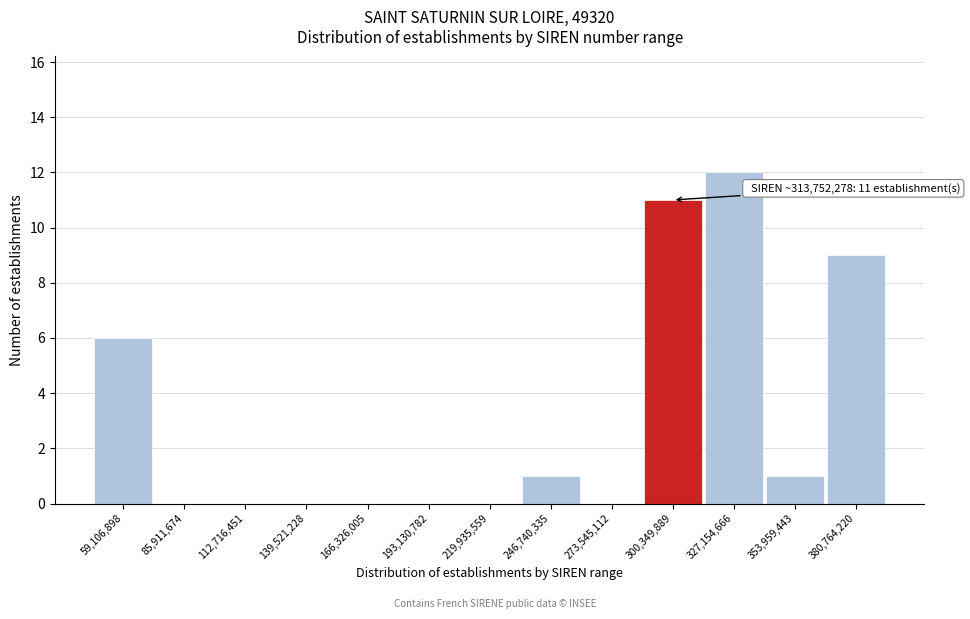

Reading left to right, list all the values displayed in this chart.

59,106,898=6	85,911,674=0	112,716,451=0	139,521,228=0	166,326,005=0	193,130,782=0	219,935,559=0	246,740,335=1	273,545,112=0	300,349,889=11	327,154,666=12	353,959,443=1	380,764,220=9